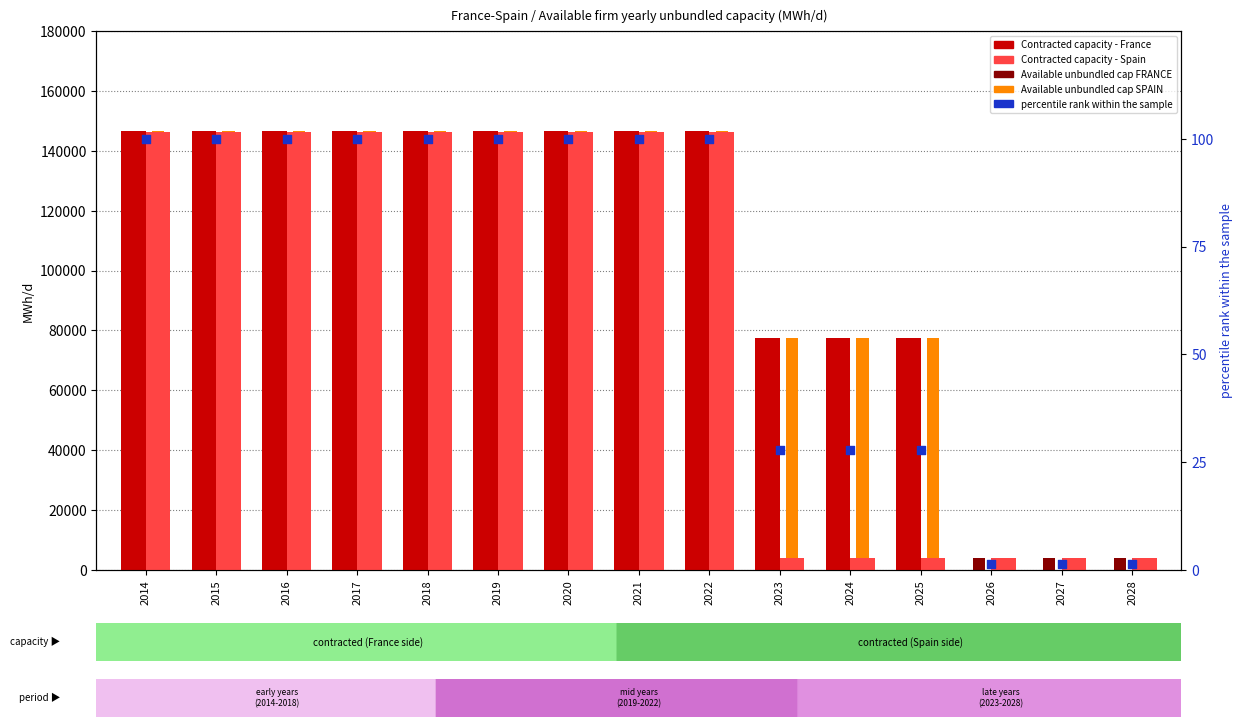

Which series contains the highest Y value?

Contracted capacity - France